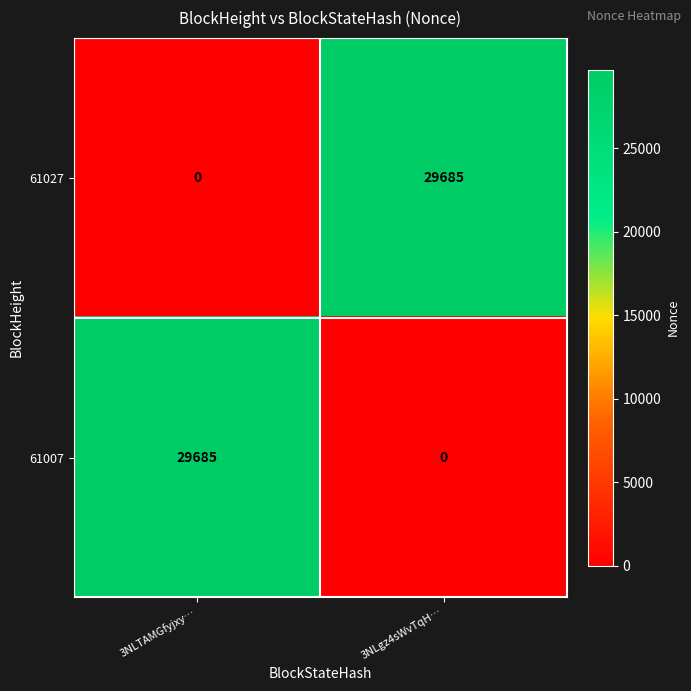

Where is 61007 nearest to the value 14842?

3NLgz4sWvTqH…